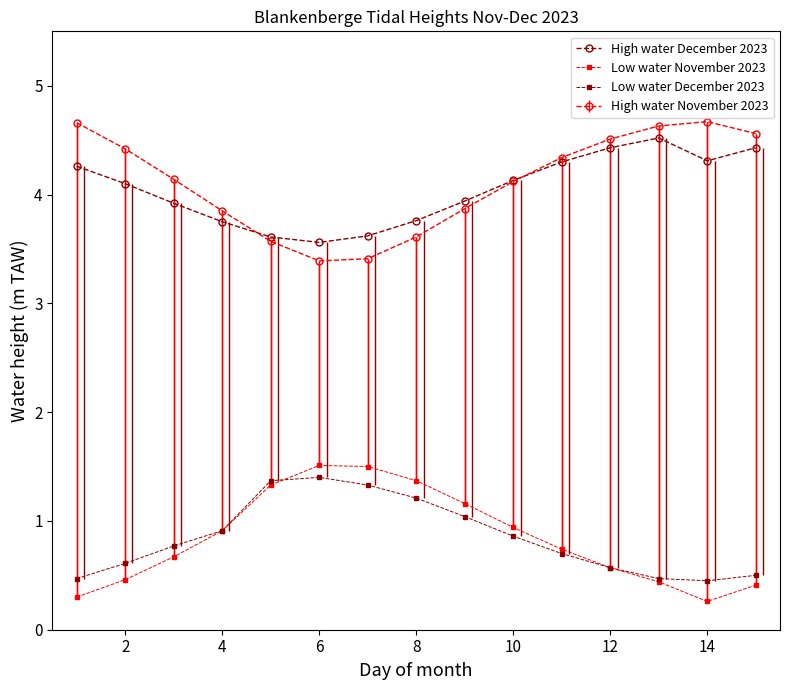

The Low water November 2023 series shows 0.5 at 2. True or false?

True